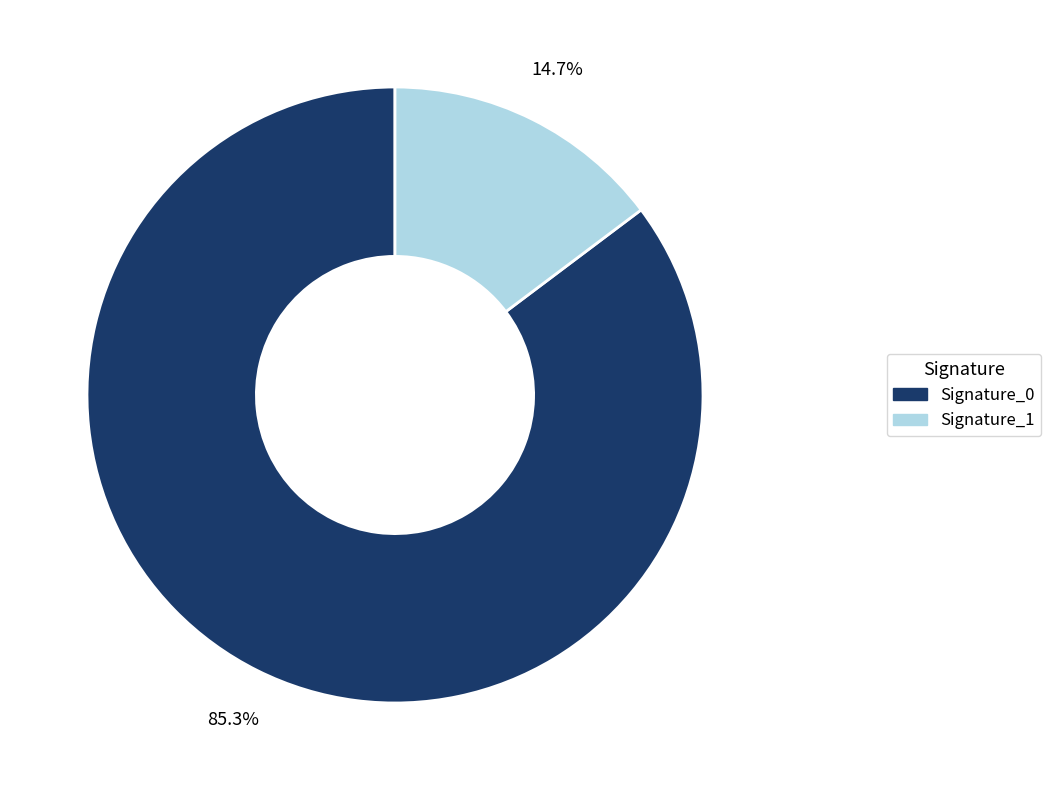

Is there a majority slice in this chart?

Yes